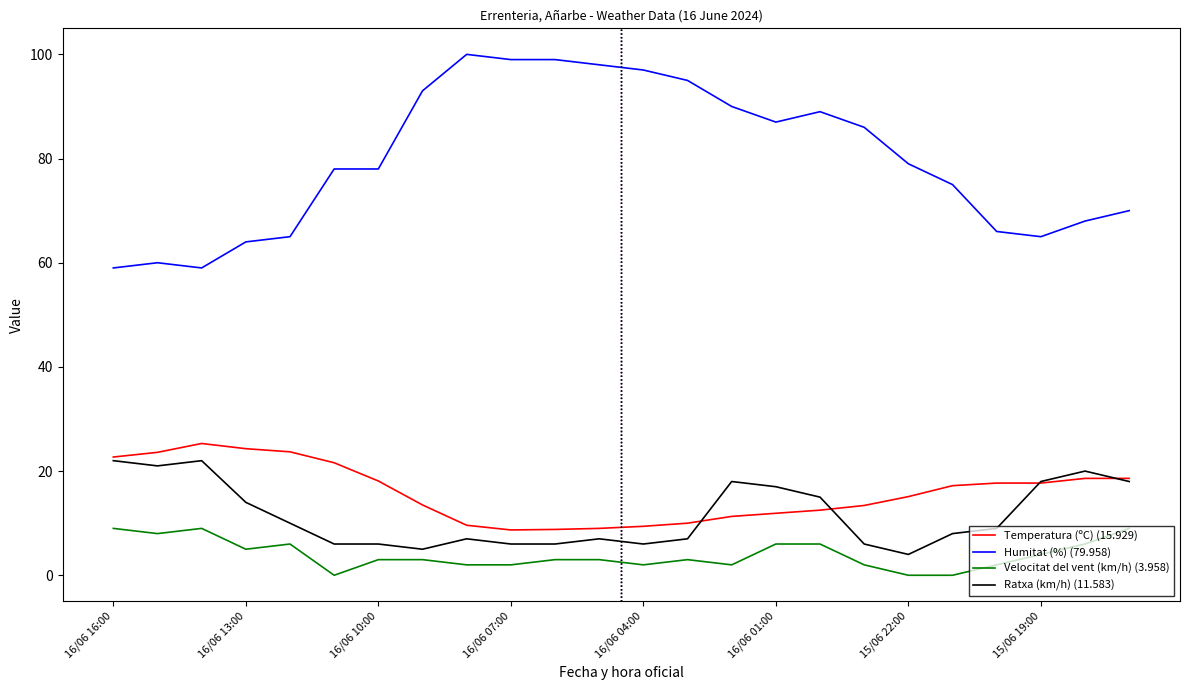

What is the greatest value displayed?

100.0